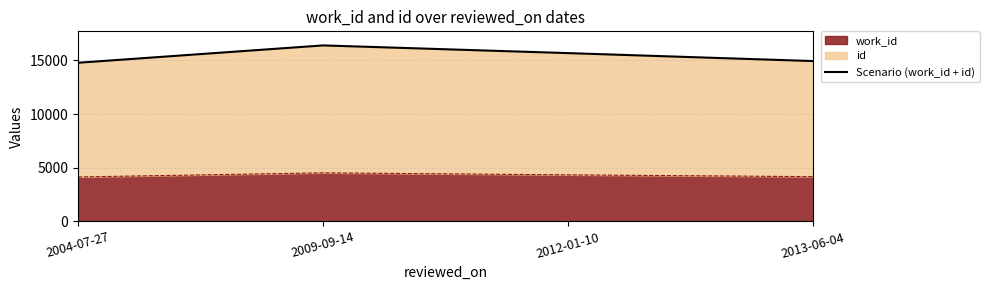

Rank the categories by value from lowest to highest.

2004-07-27, 2013-06-04, 2012-01-10, 2009-09-14